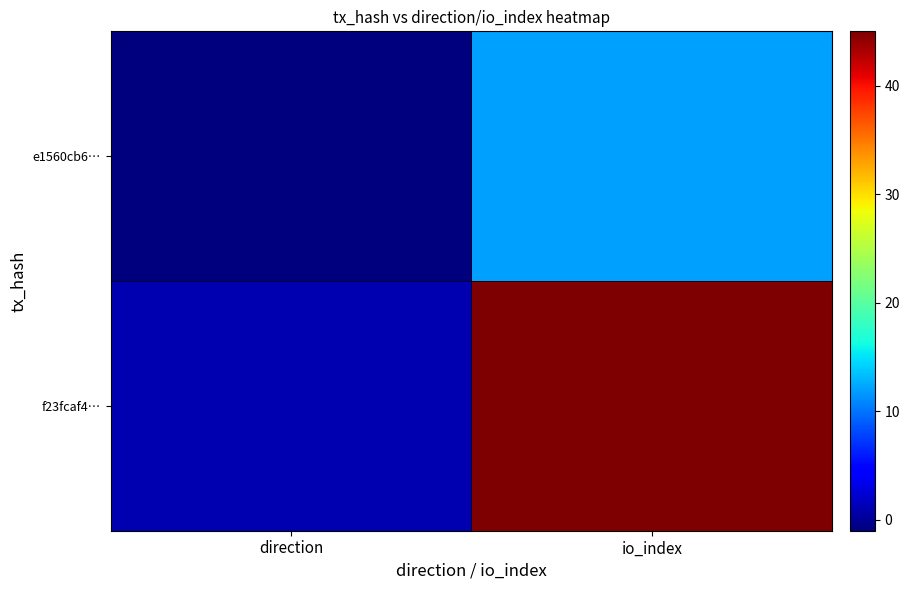

Between io_index and direction, which is larger?

io_index